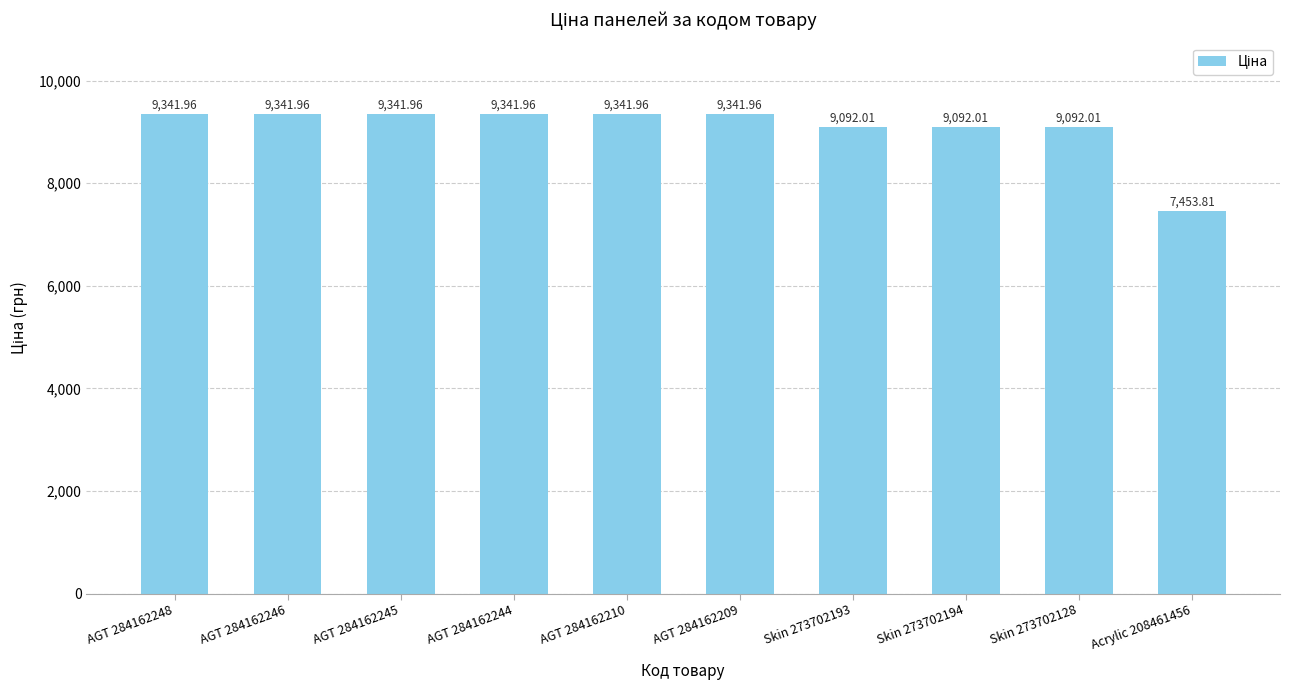

Between Acrylic 208461456 and Skin 273702128, which is larger?

Skin 273702128